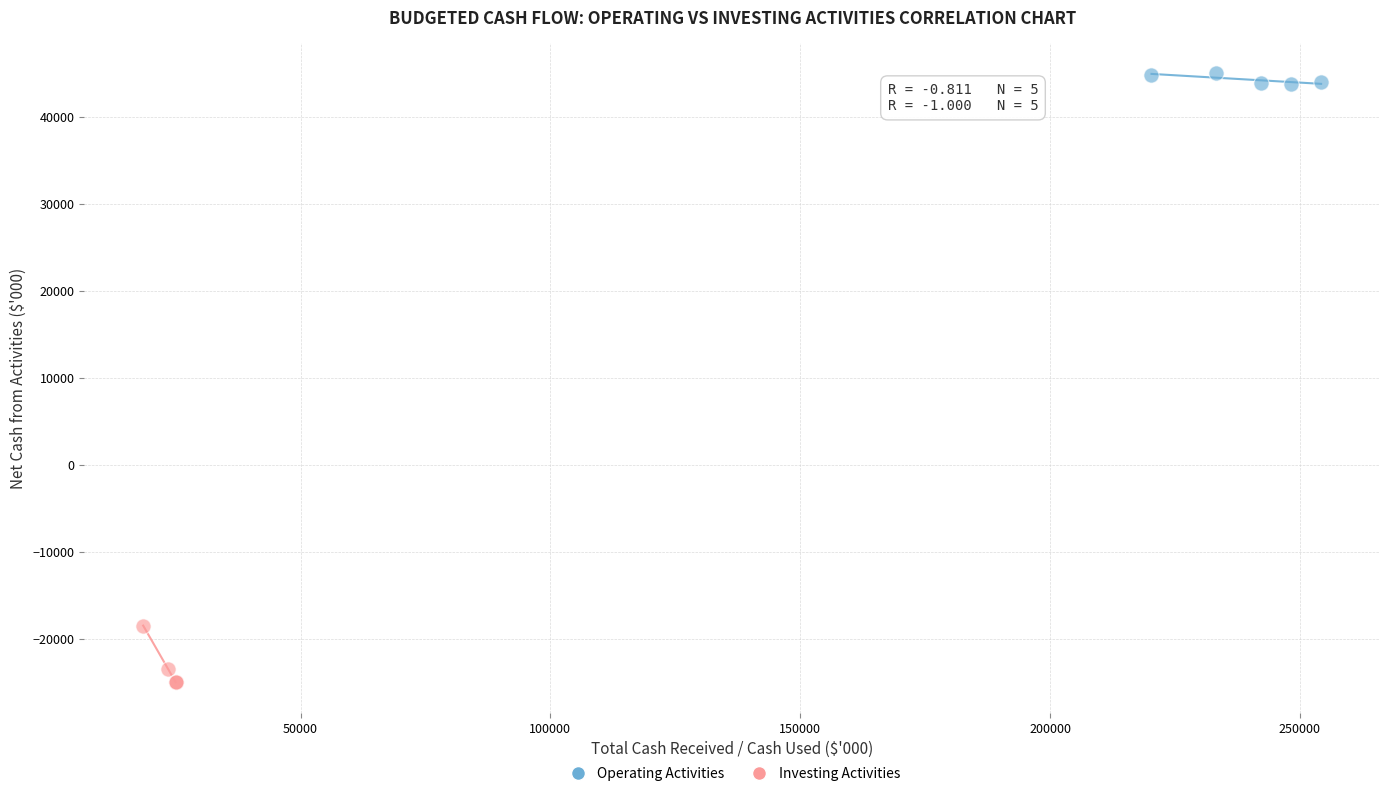

Which series contains the lowest Y value?

Investing Activities